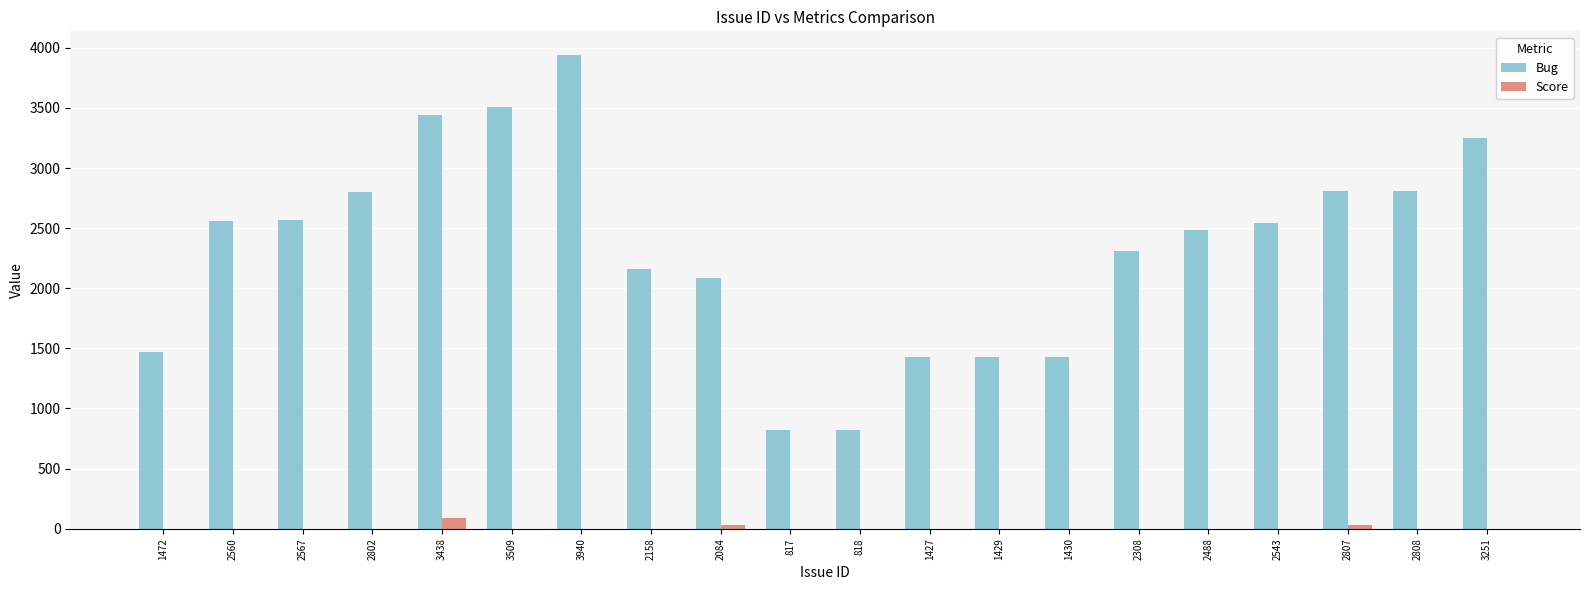

What is the sum of the Bug values at 2560 and 3940?

6500